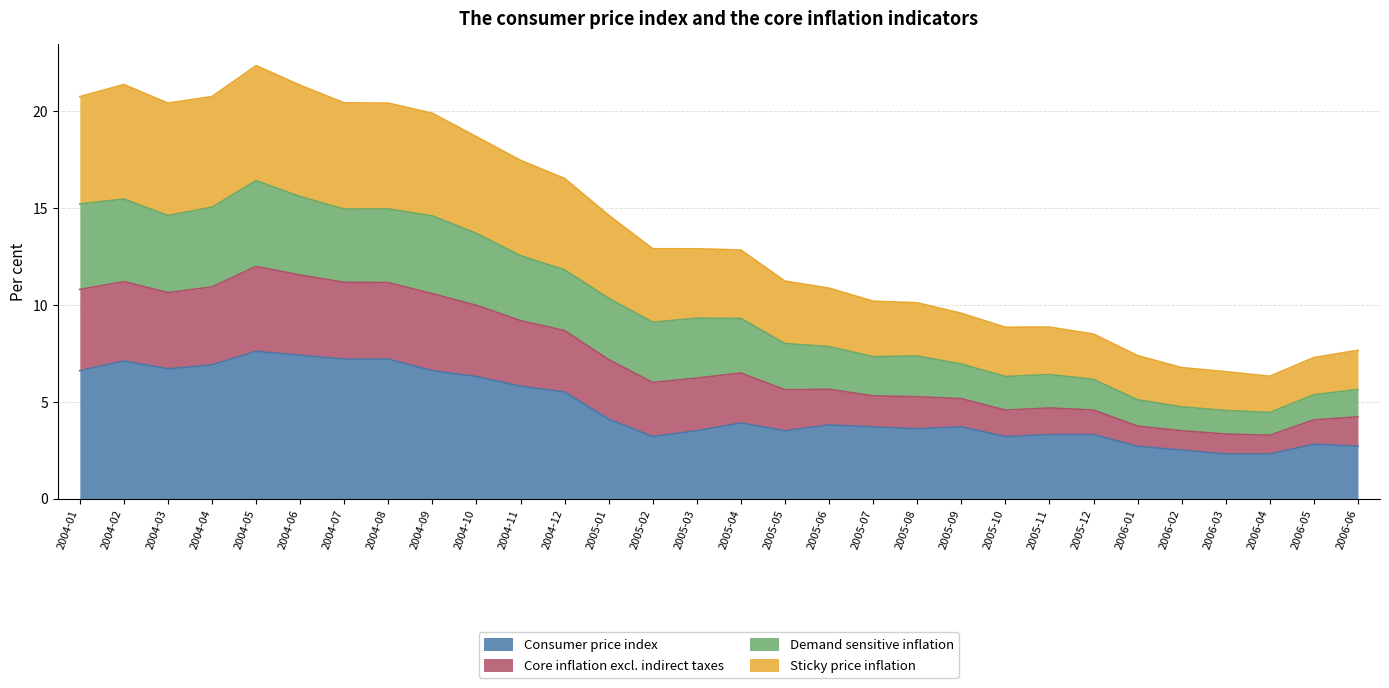

The value of Consumer price index at 2005-02 is 1.3. True or false?

False